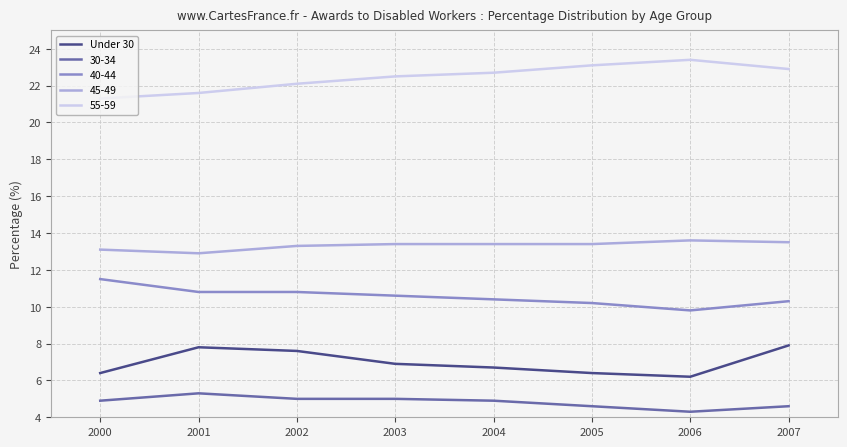

The value of 40-44 at 2000 is 11.5. True or false?

True